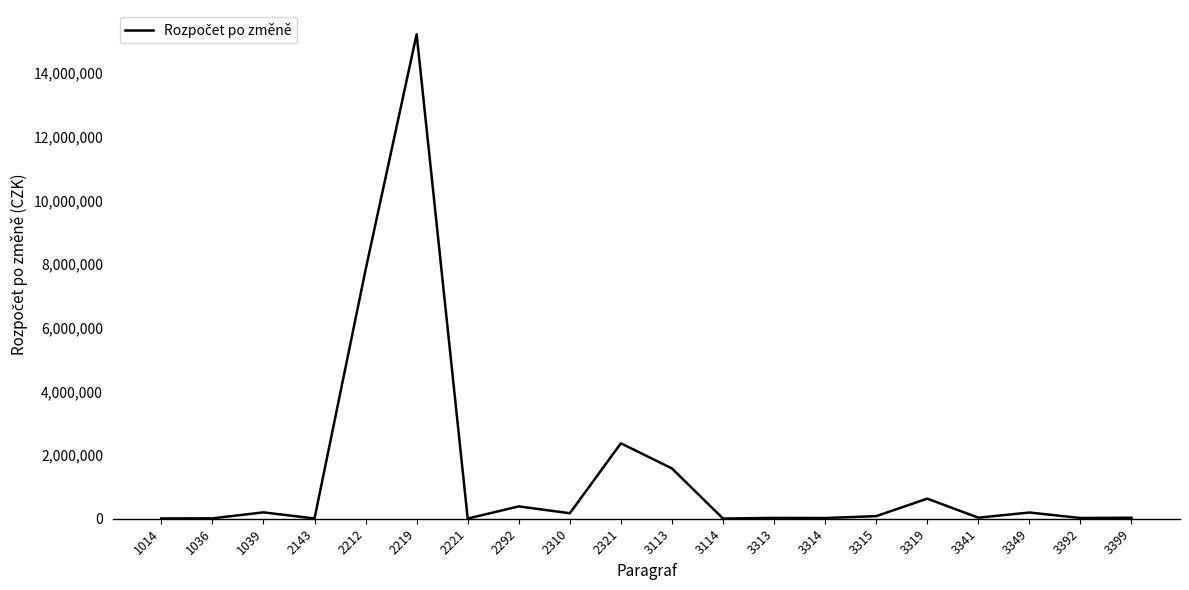

Does the chart have visible grid lines?

No